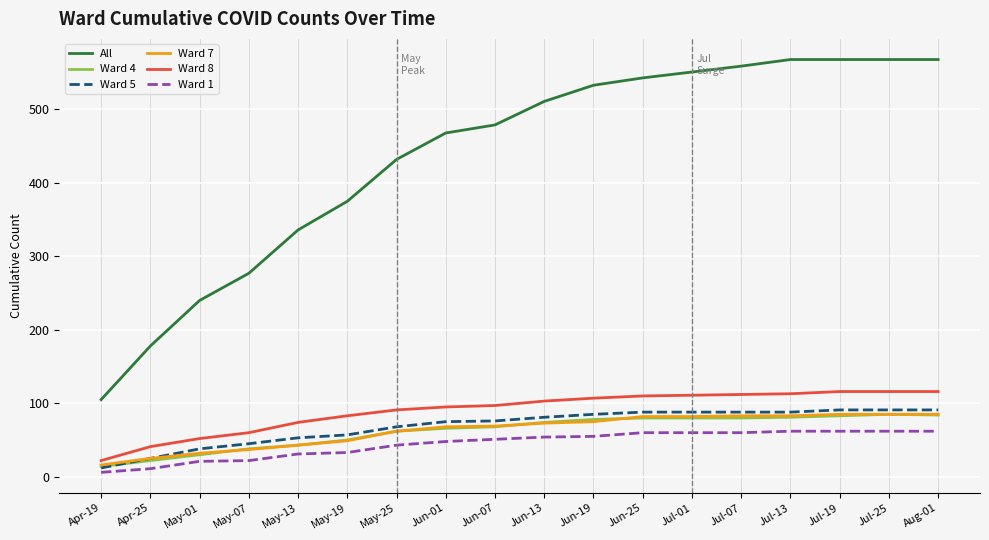

What position from the left is Aug-01?

18